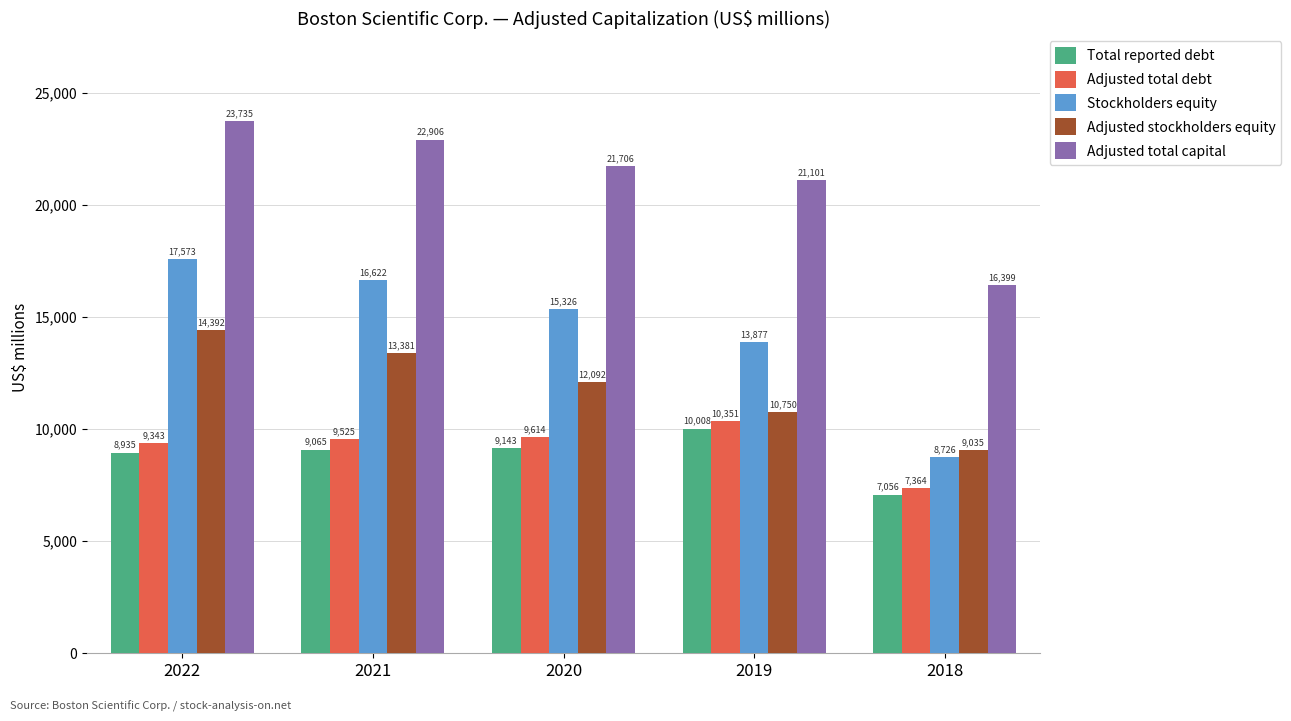

At which category is the sum across all series the highest?

2022